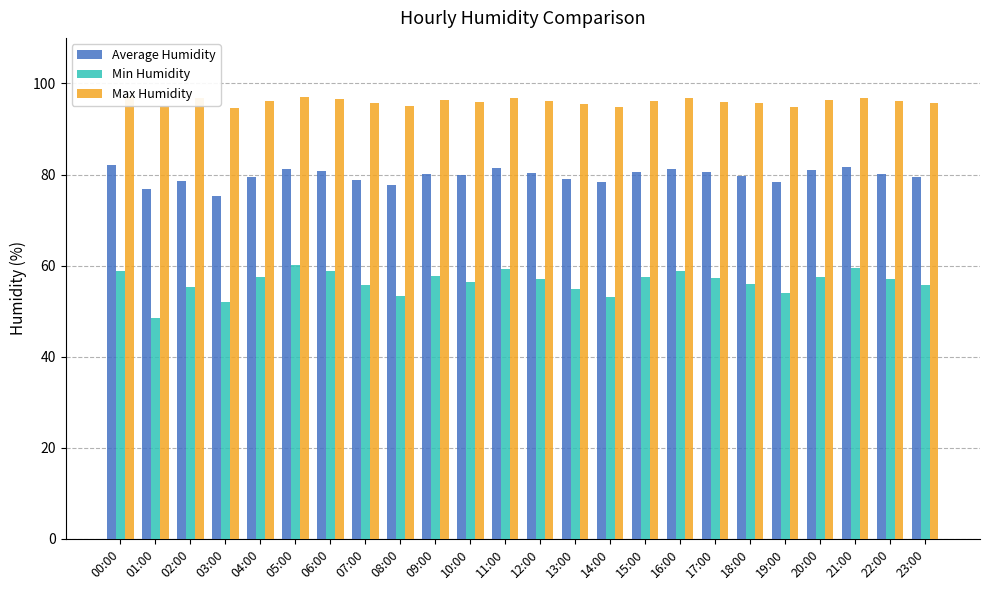

Rank the series by their average value, from highest to lowest.

Max Humidity, Average Humidity, Min Humidity